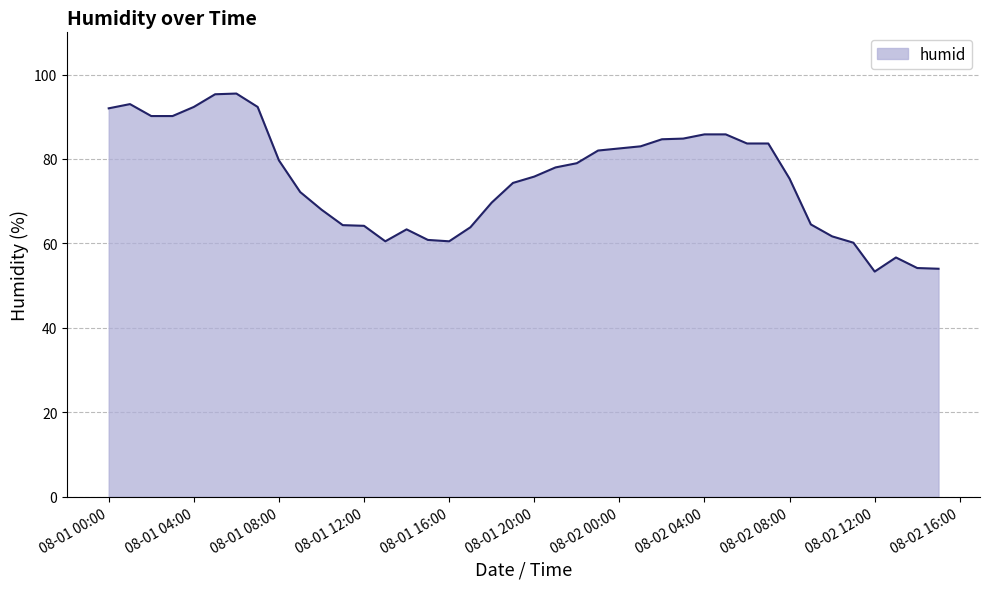

What is the difference between the maximum and minimum values?

42.2